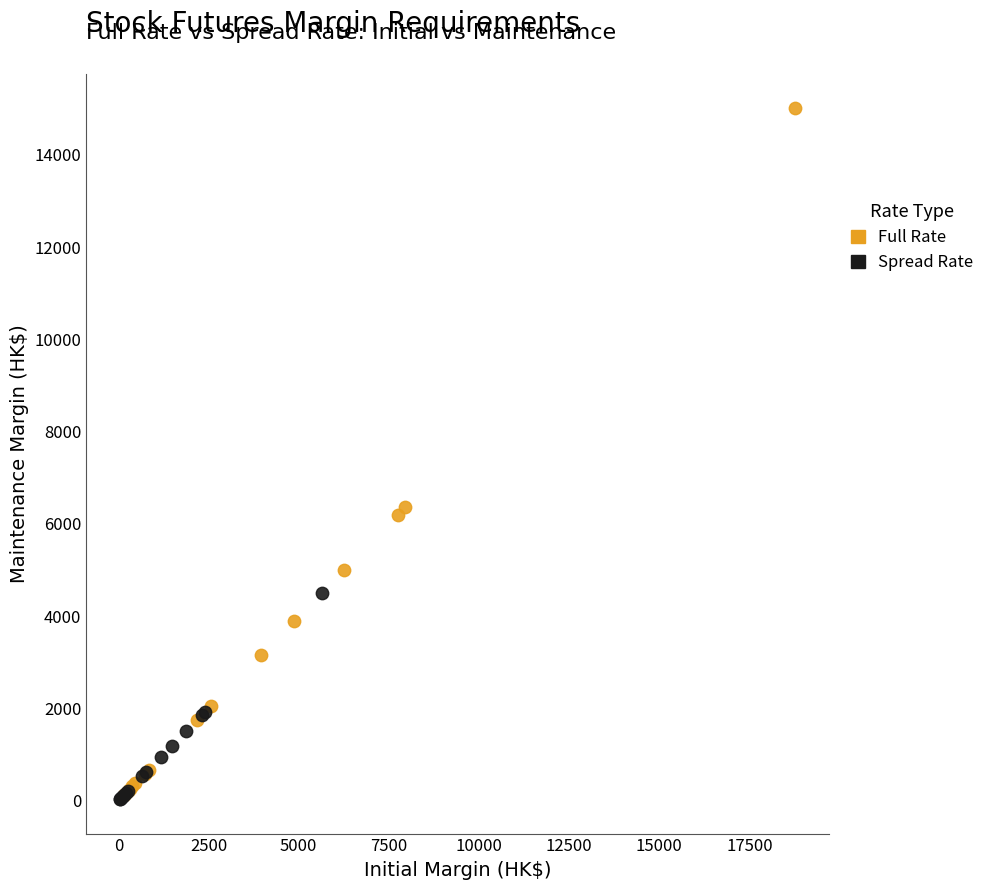

Which series has the largest Y range (max minus min)?

Full Rate